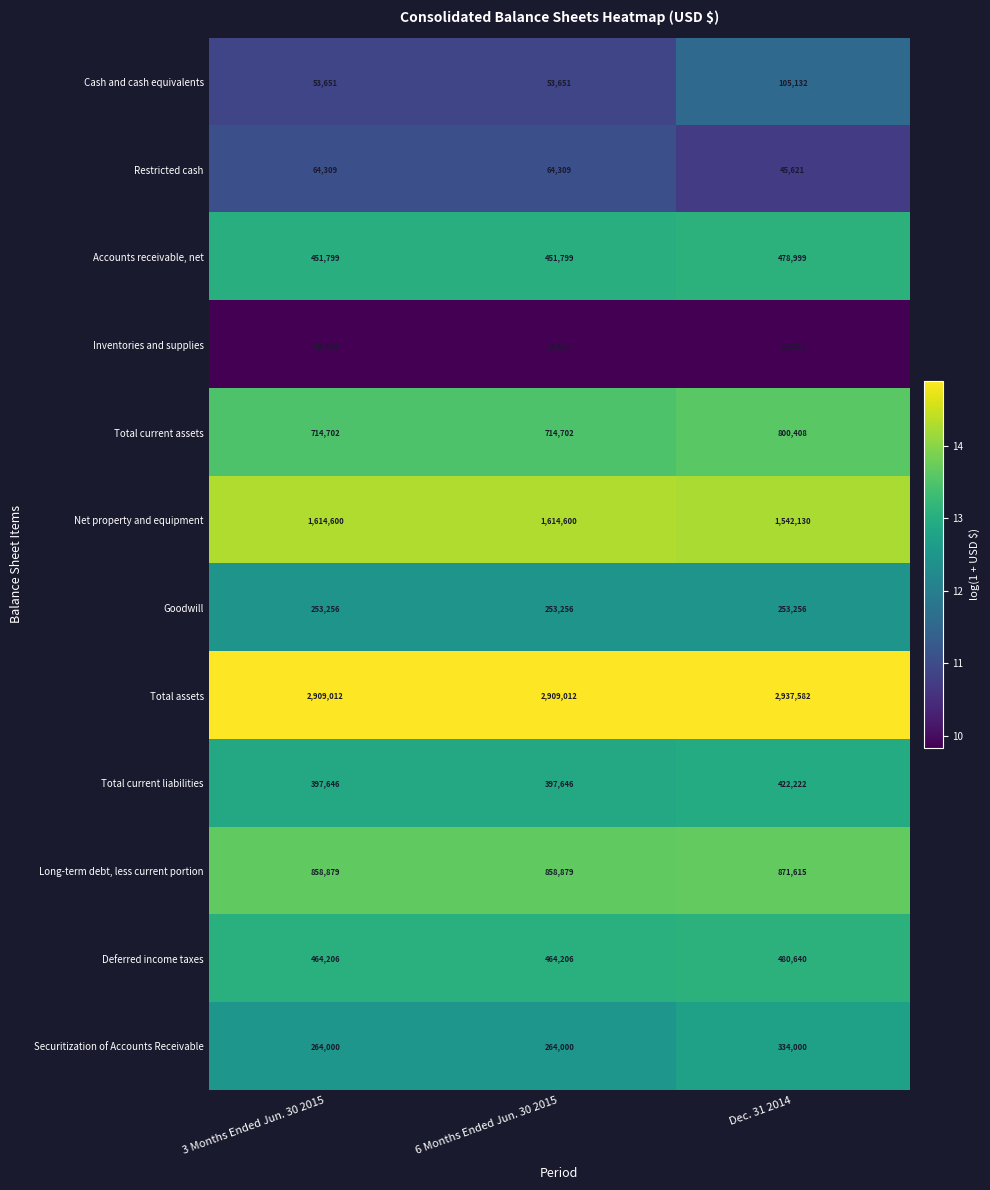

What is the approximate value of Total current liabilities at 6 Months Ended Jun. 30 2015, to the nearest 100?

397600